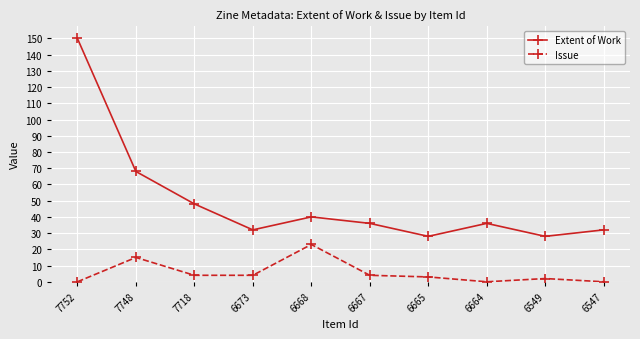

What is the average value of the Issue series?

6